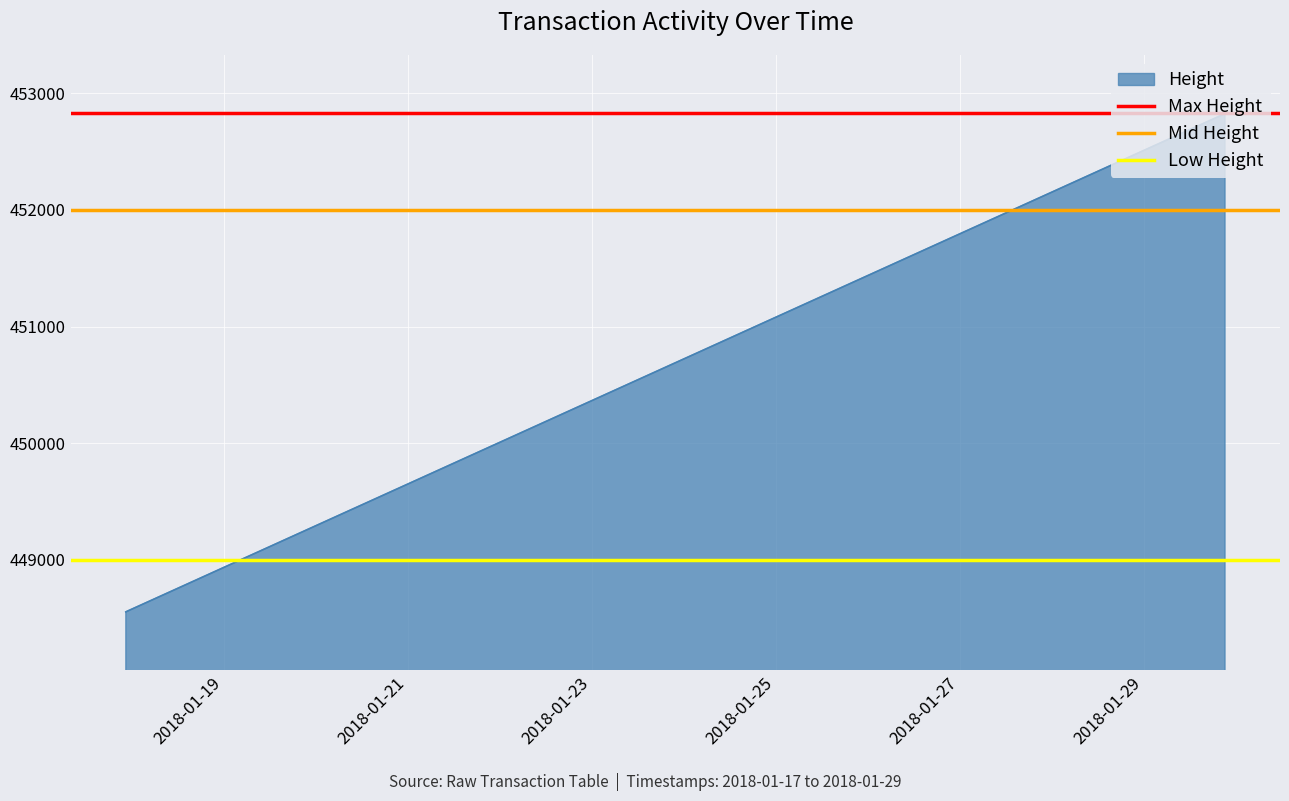

What is the minimum value for Height?

448554